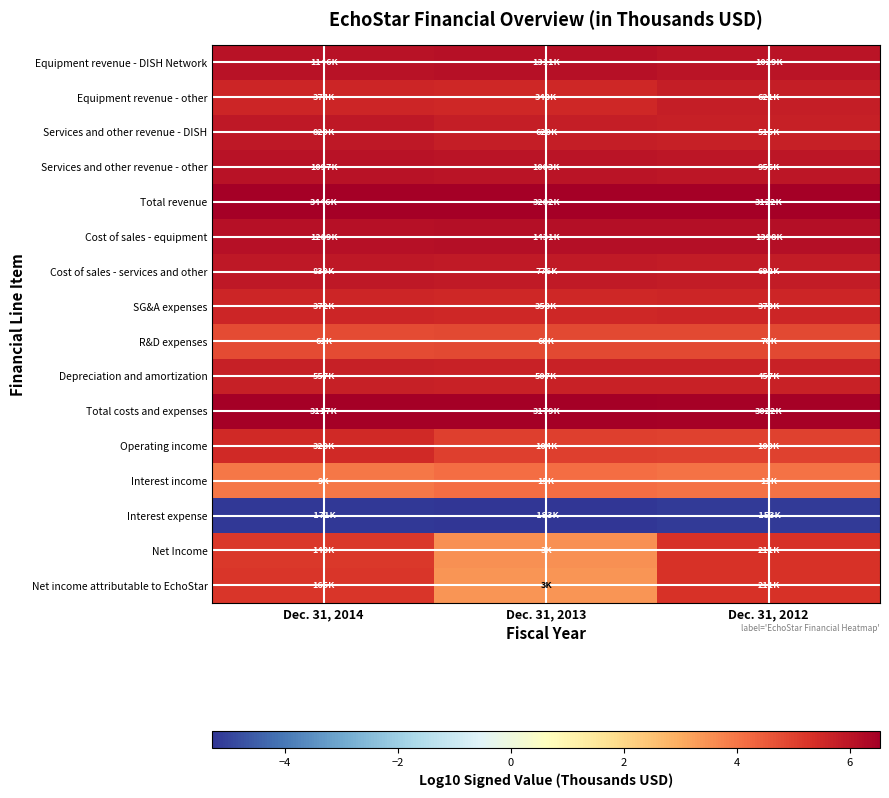

What is the total value across all series at Dec. 31, 2014?

79.4